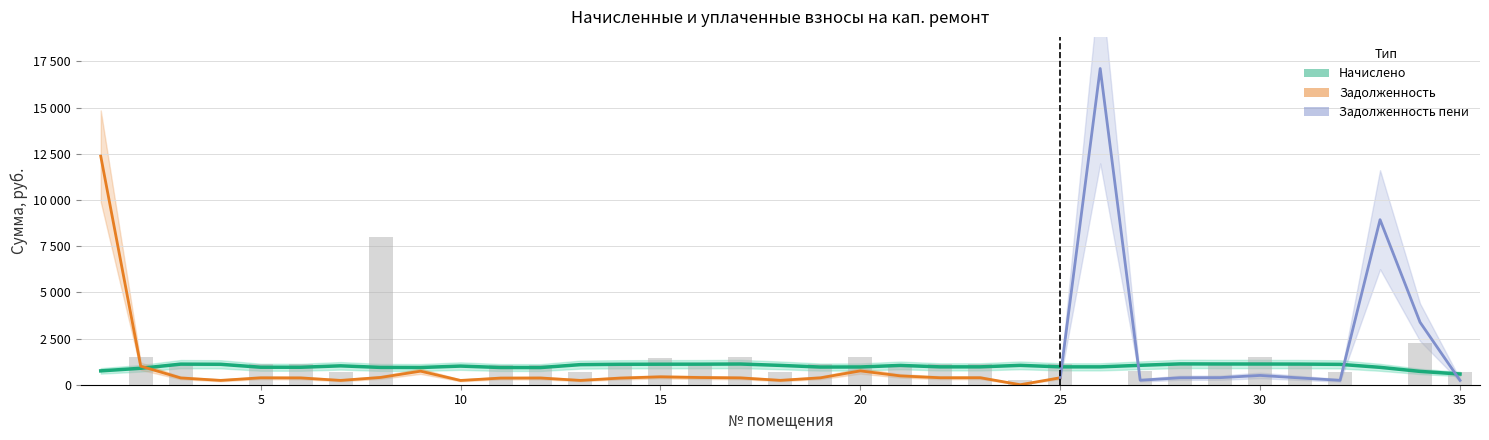

The value of zadolzhennost_peni at 6 is 368.6. True or false?

True